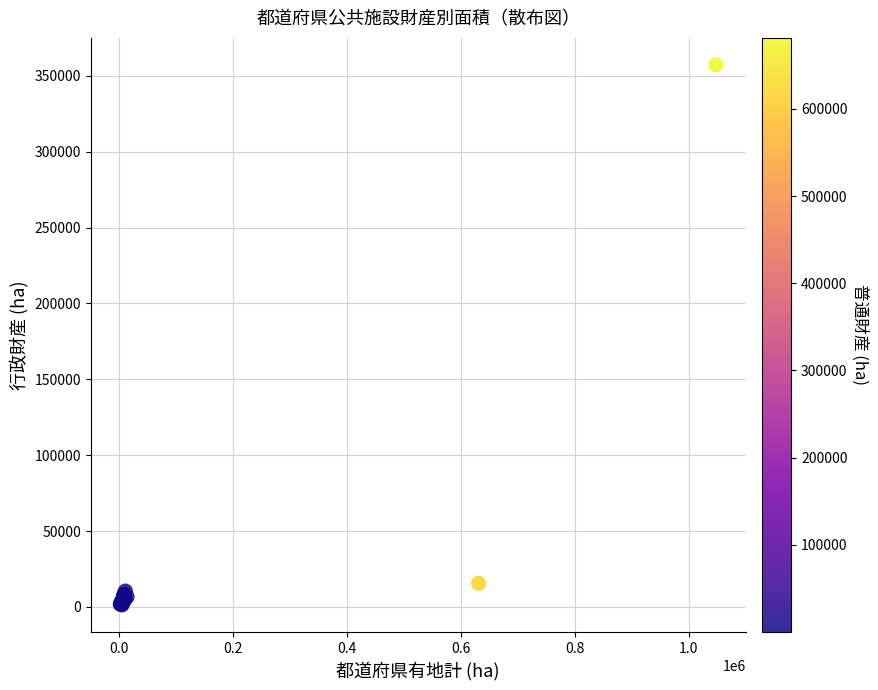

What Y value in the scatter plot is closest to 179307?

15571.2